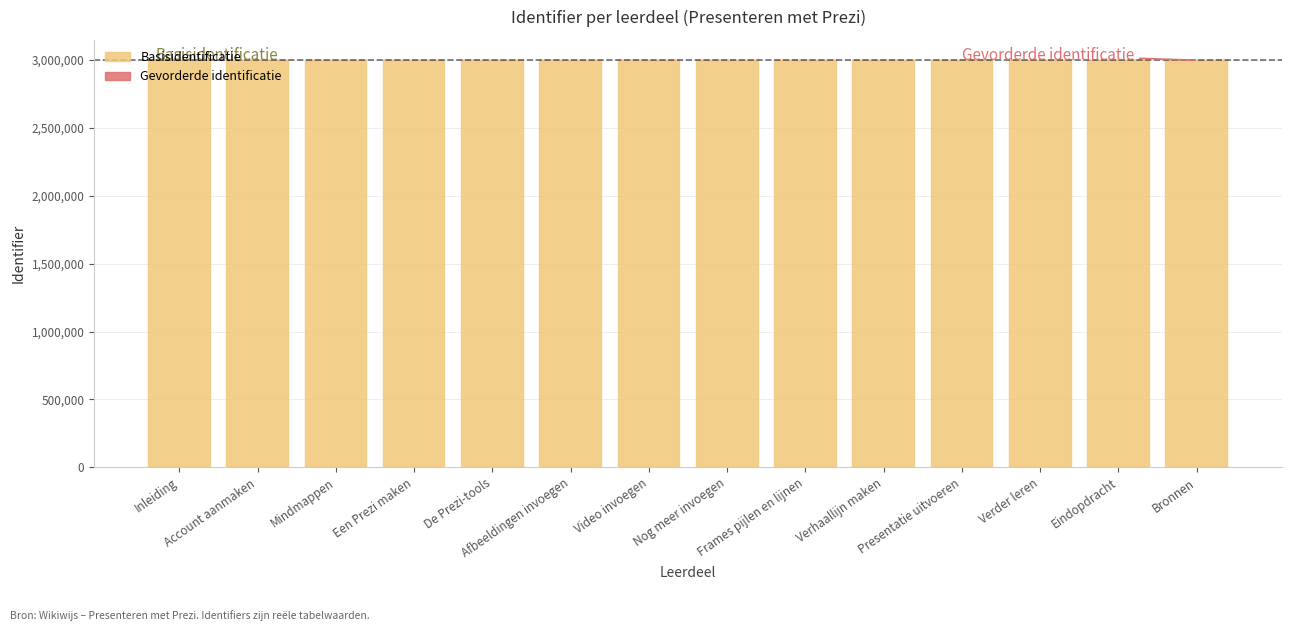

What is the maximum value for Basisidentificatie?

2998970